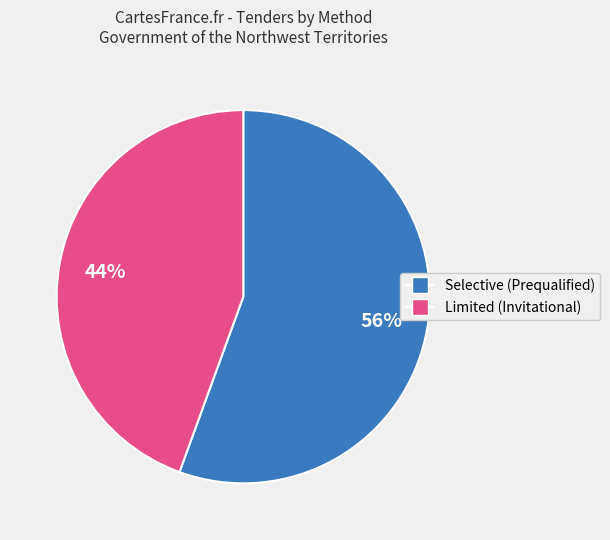

Does Limited (Invitational) account for over 50% of the chart?

No